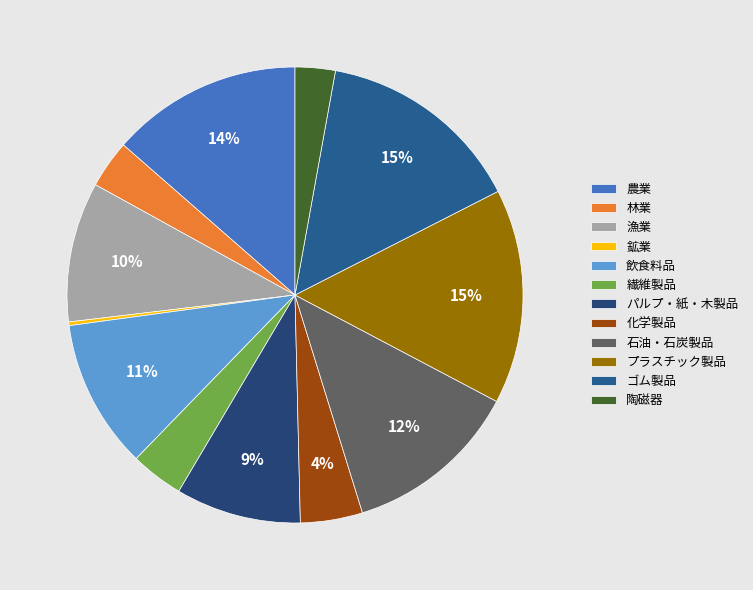

Which category has the biggest portion of the pie?

プラスチック製品